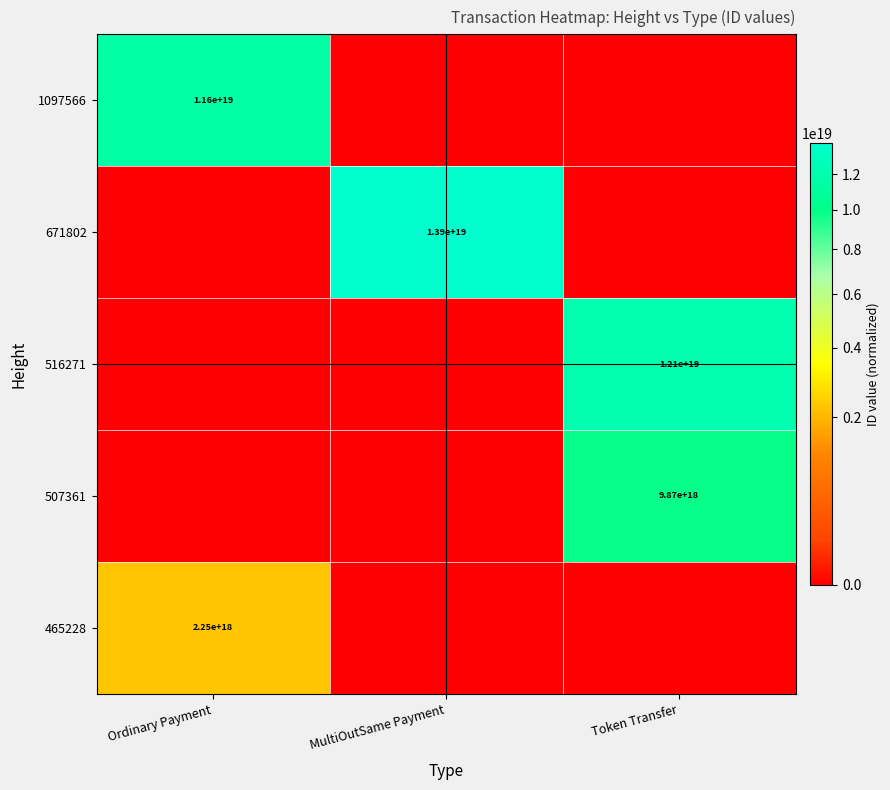

Is it true that 671802 equals 13900000000000000000 at MultiOutSame Payment?

True